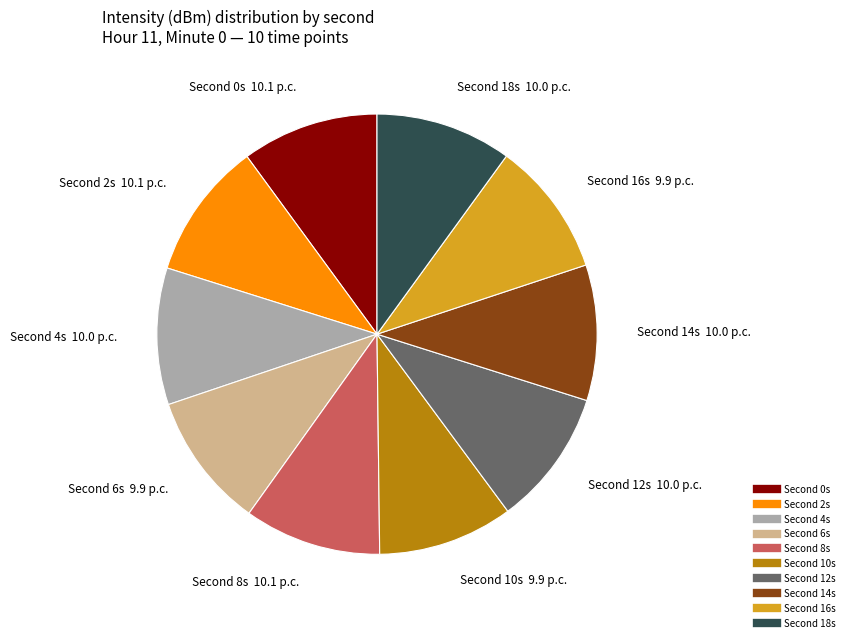

Does any single category account for the majority?

No